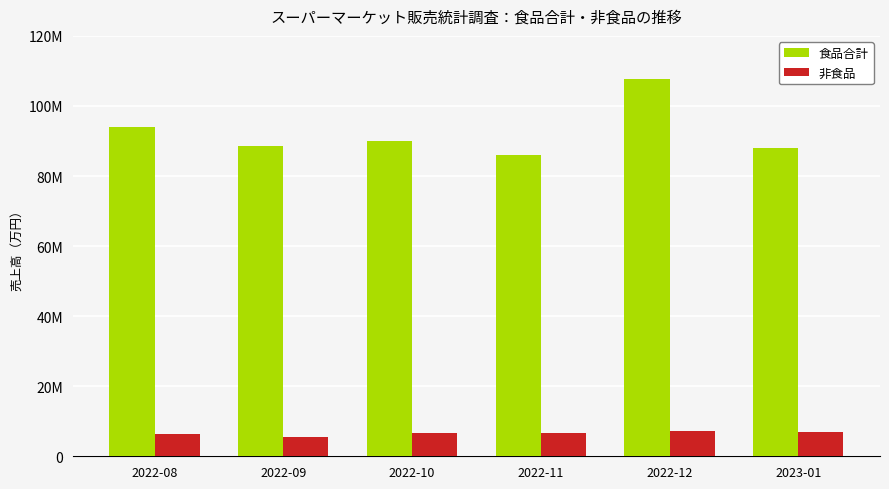

Reading left to right, extract all data points from this chart.

食品合計: 94025250	88461340	89870166	86074555	107555208	87999897
非食品: 6371533	5450158	6544397	6638623	7227408	6847625